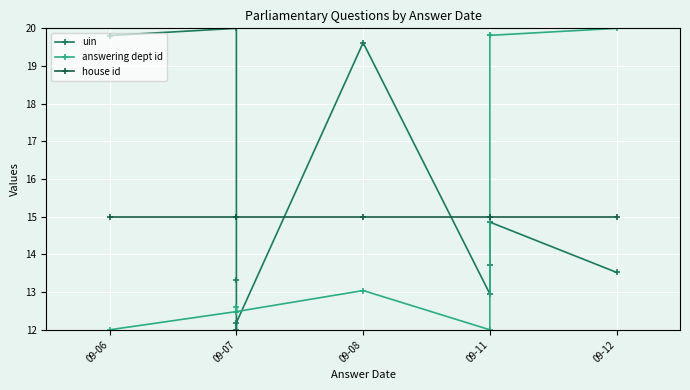

Rank the series by their average value, from highest to lowest.

uin, house id, answering dept id